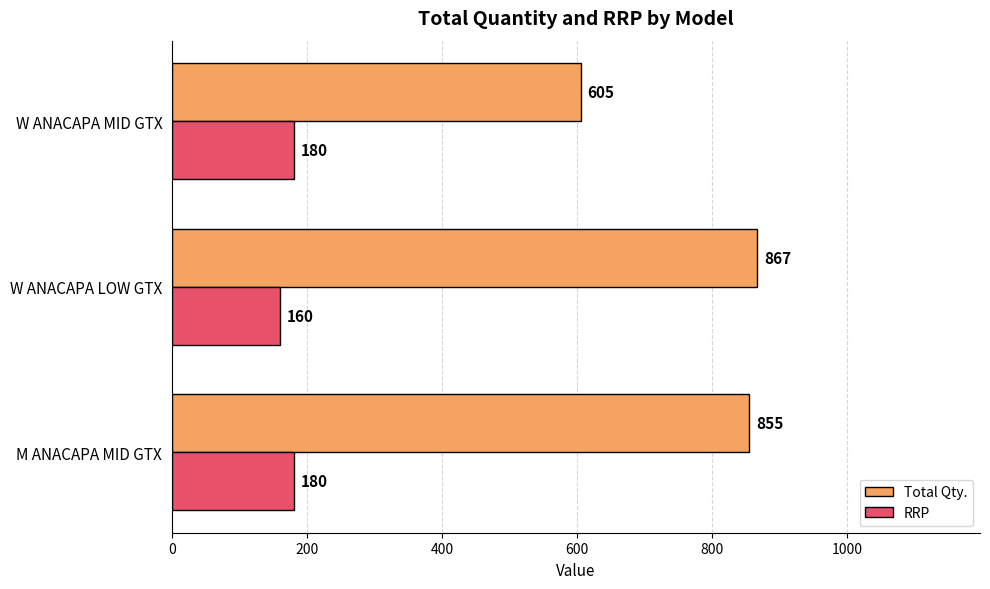

Is the value of RRP at W ANACAPA LOW GTX greater than the value of Total Qty. at W ANACAPA LOW GTX?

No